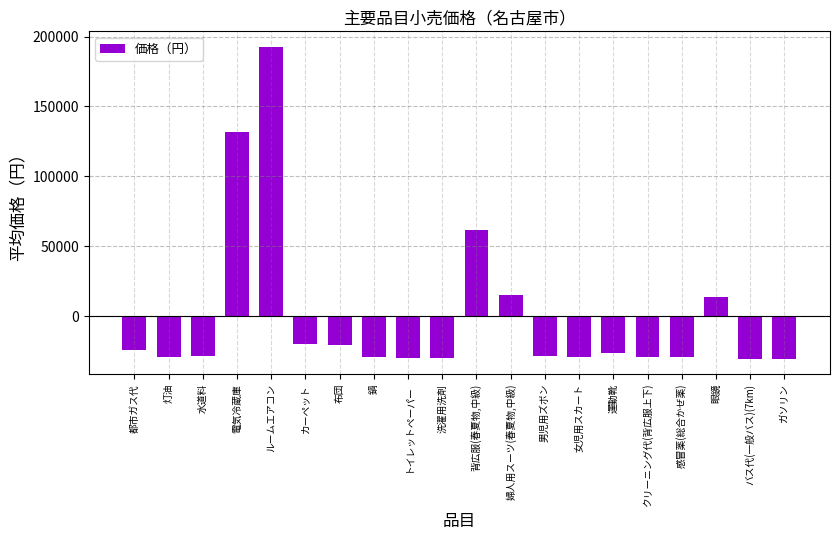

What is the label of the 14th bar from the left?

女児用スカート